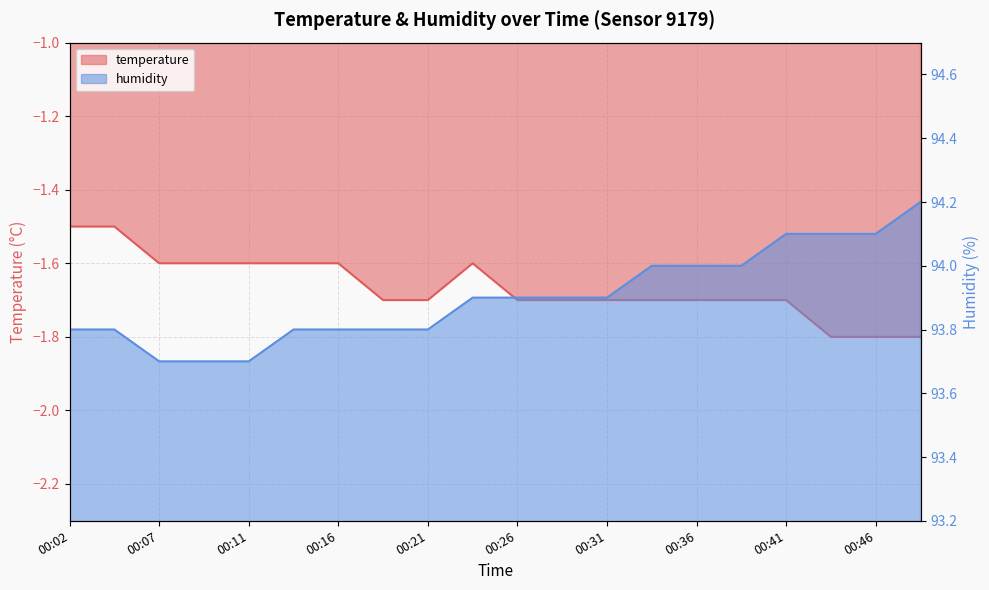

Reading left to right, what are all the values shown in this chart?

temperature: 00:02=-1.5	00:04=-1.5	00:07=-1.6	00:09=-1.6	00:11=-1.6	00:14=-1.6	00:16=-1.6	00:19=-1.7	00:21=-1.7	00:24=-1.6	00:26=-1.7	00:29=-1.7	00:31=-1.7	00:34=-1.7	00:36=-1.7	00:38=-1.7	00:41=-1.7	00:43=-1.8	00:46=-1.8	00:48=-1.8
humidity: 00:02=93.8	00:04=93.8	00:07=93.7	00:09=93.7	00:11=93.7	00:14=93.8	00:16=93.8	00:19=93.8	00:21=93.8	00:24=93.9	00:26=93.9	00:29=93.9	00:31=93.9	00:34=94.0	00:36=94.0	00:38=94.0	00:41=94.1	00:43=94.1	00:46=94.1	00:48=94.2